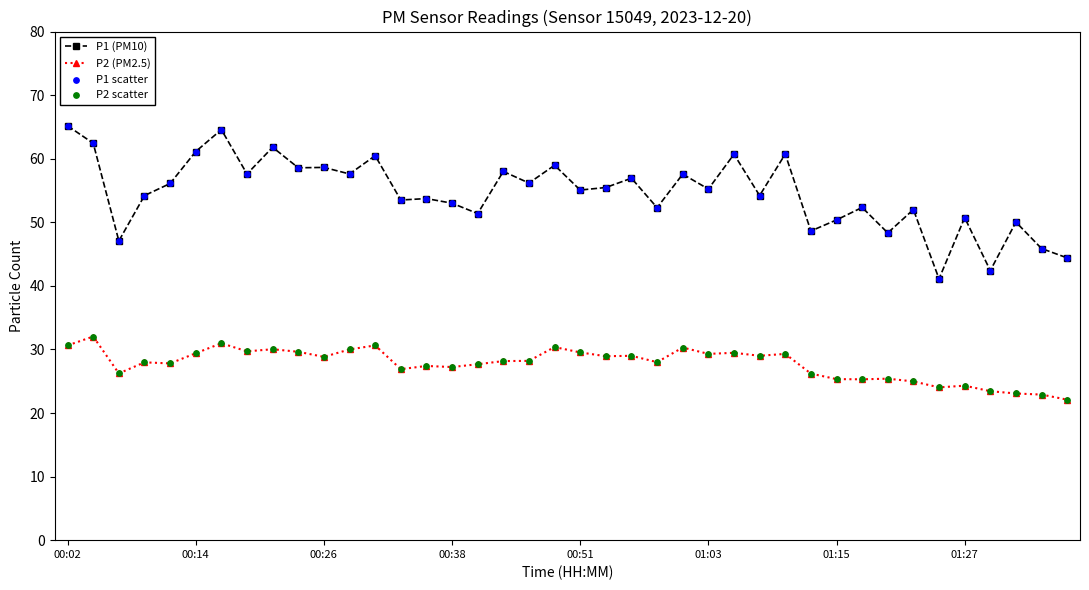

Which series has the largest total across all categories?

P1 (PM10)